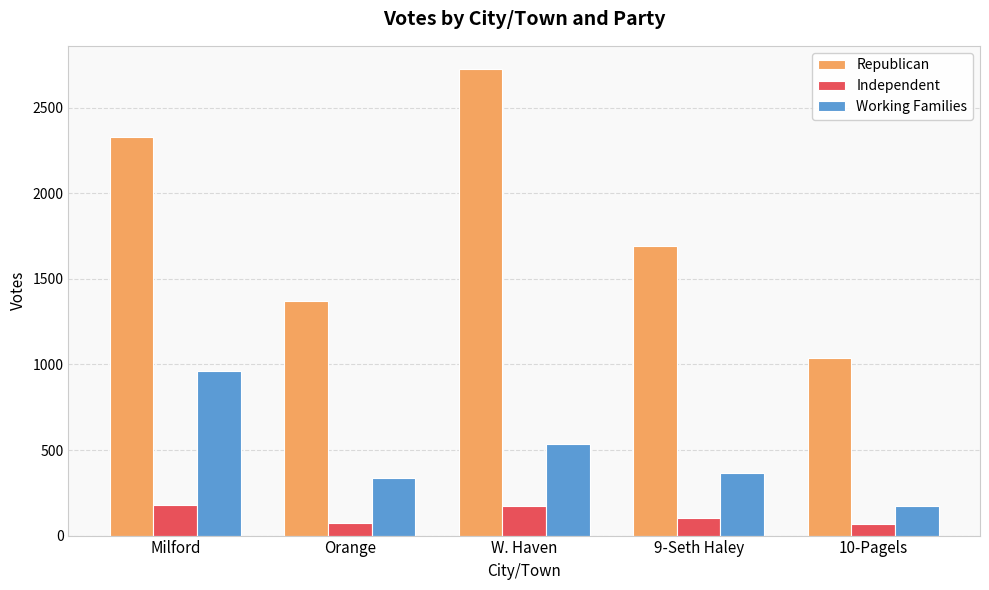

What is the smallest value displayed?

69